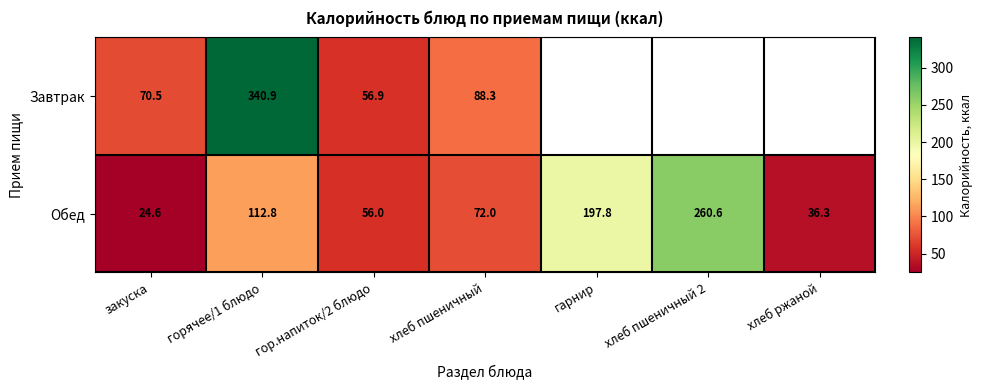

What is the highest value of the Обед series?

260.6